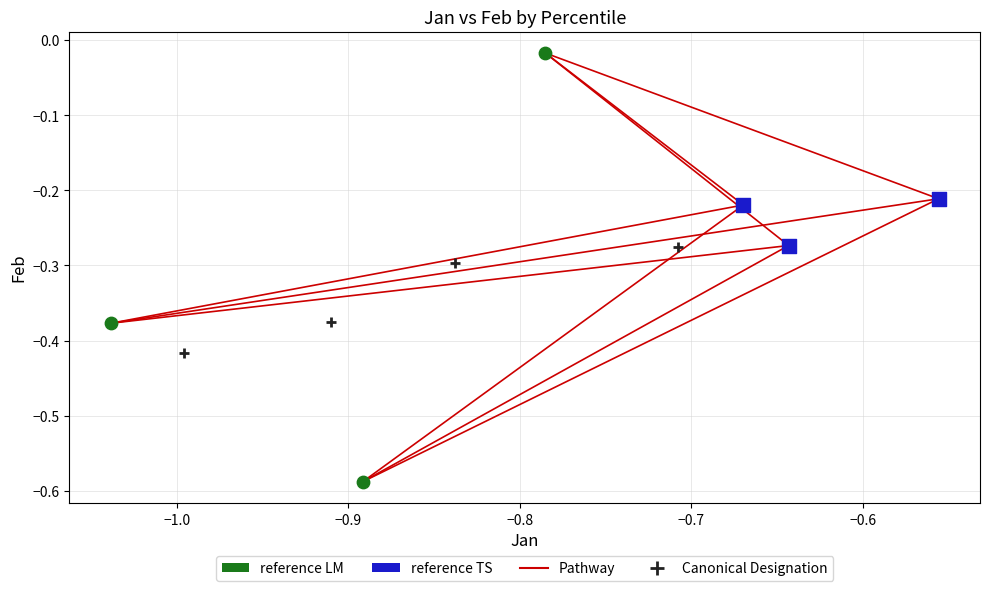

Which series has the largest Y range (max minus min)?

reference LM